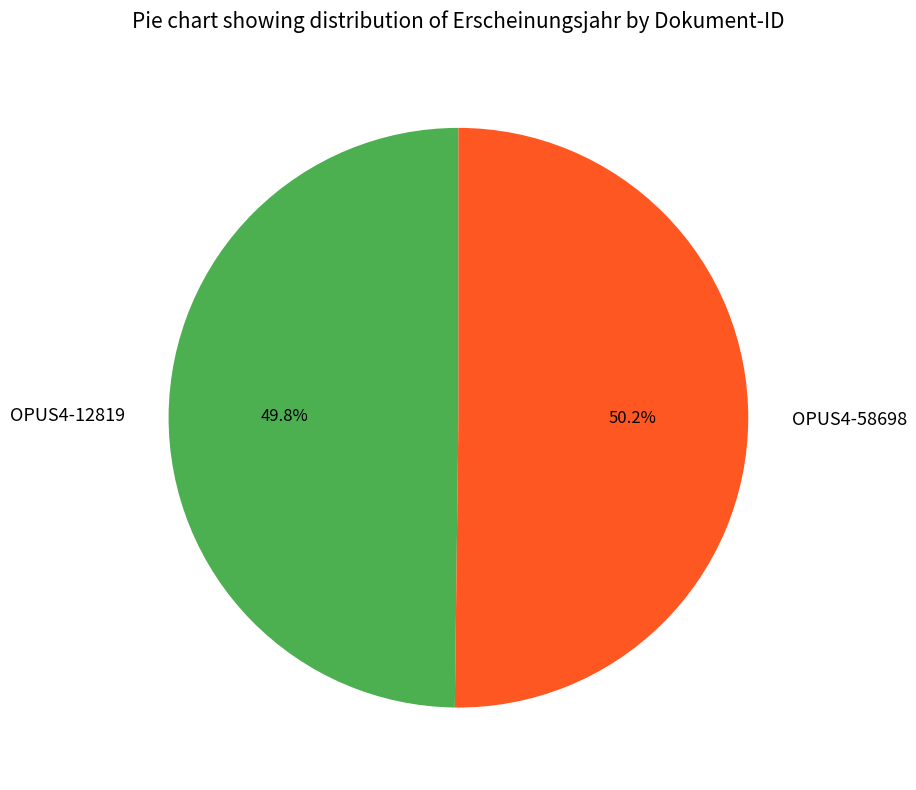

How many segments does this pie chart have?

2